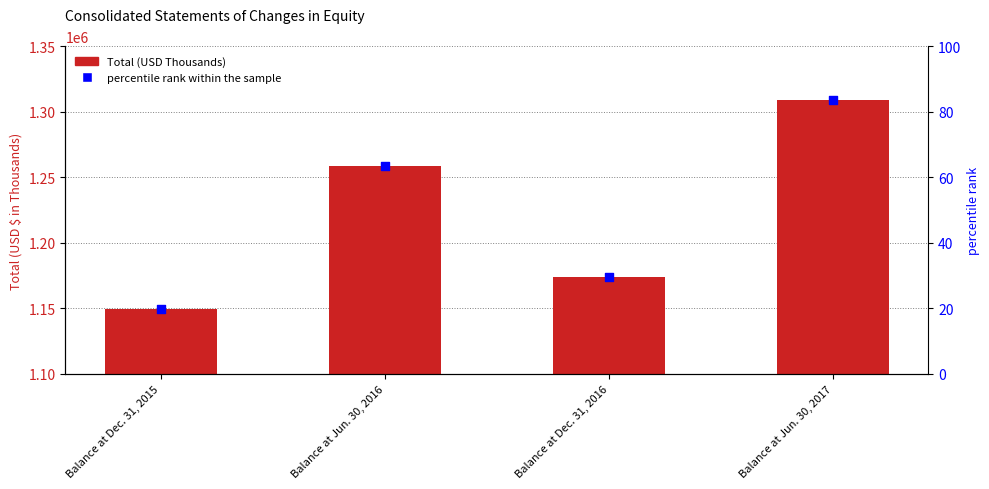

Which series reaches the maximum Y coordinate?

Total